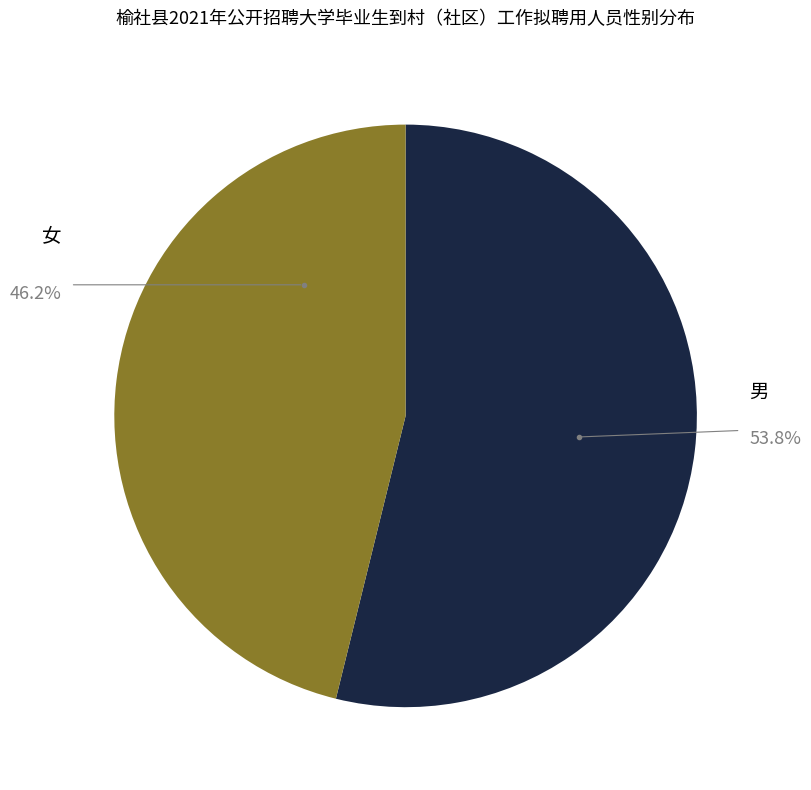

How many slices are in this pie chart?

2